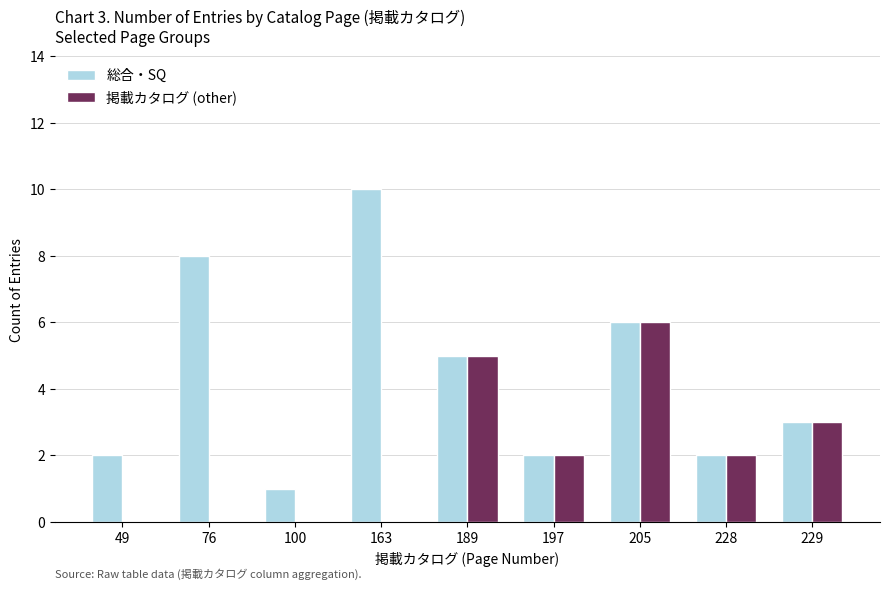

Which series changed the most between 100 and 189?

掲載カタログ (other)